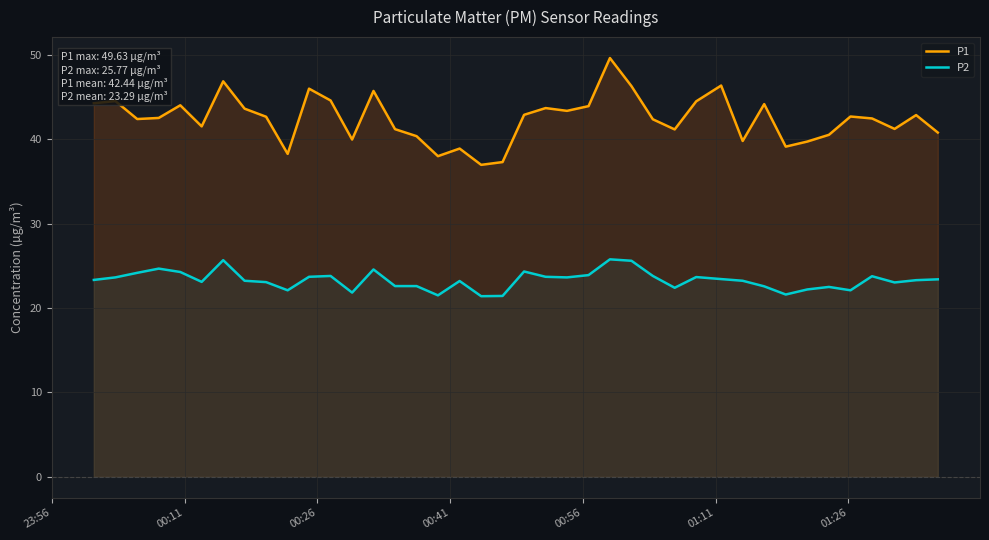

What is the average value of the P2 series?

23.3